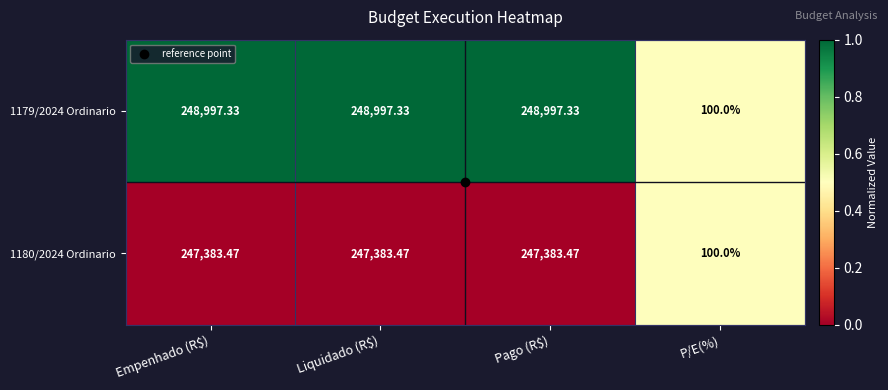

Where does the 1179/2024 Ordinario series first go above 248997?

Empenhado (R$)